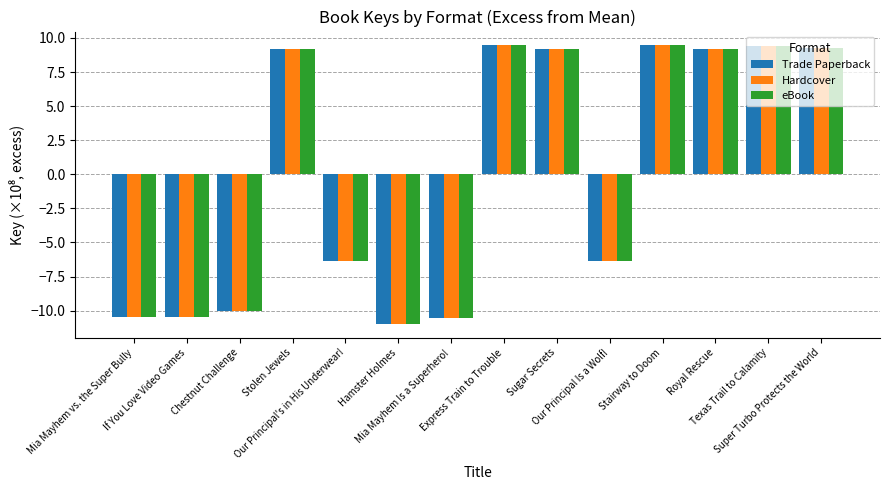

How many bars are there in each group?

3